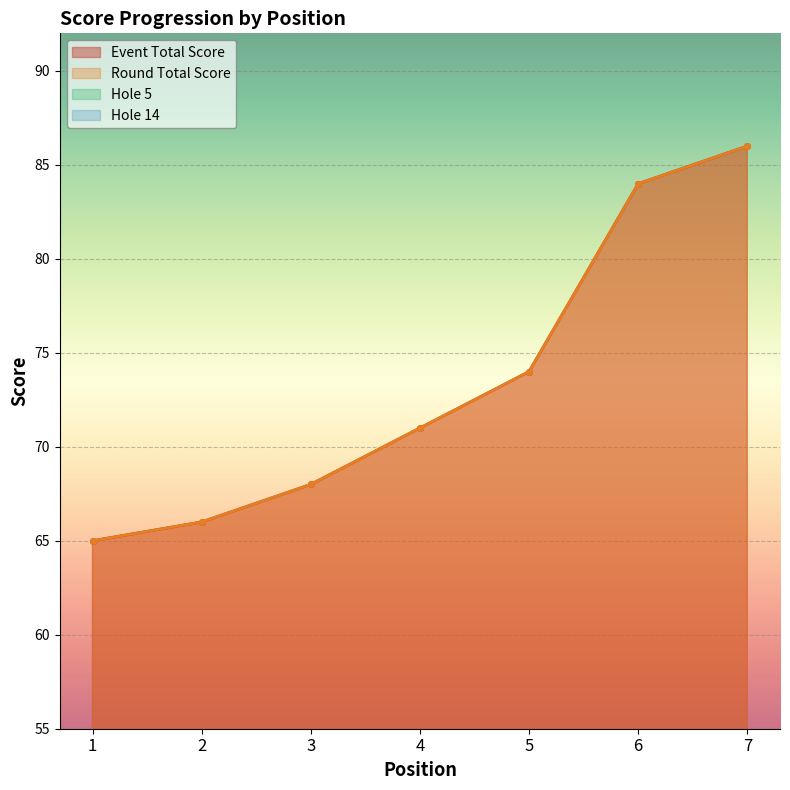

What is the average value of the hole_14 series?

6